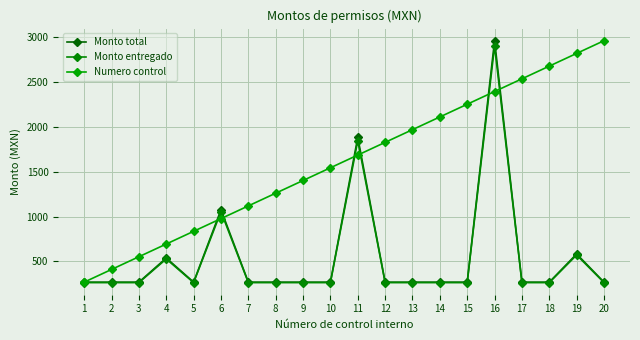

In Monto total, how many points are lower than both neighbors (excluding endpoints)?

1